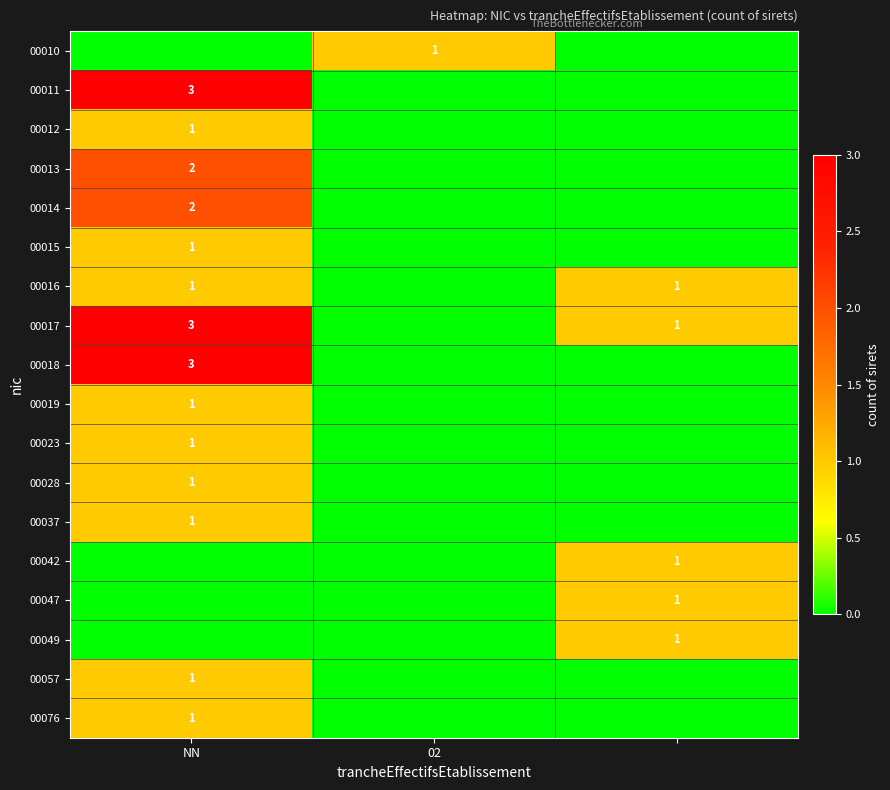

At which category is the sum across all series the highest?

NN